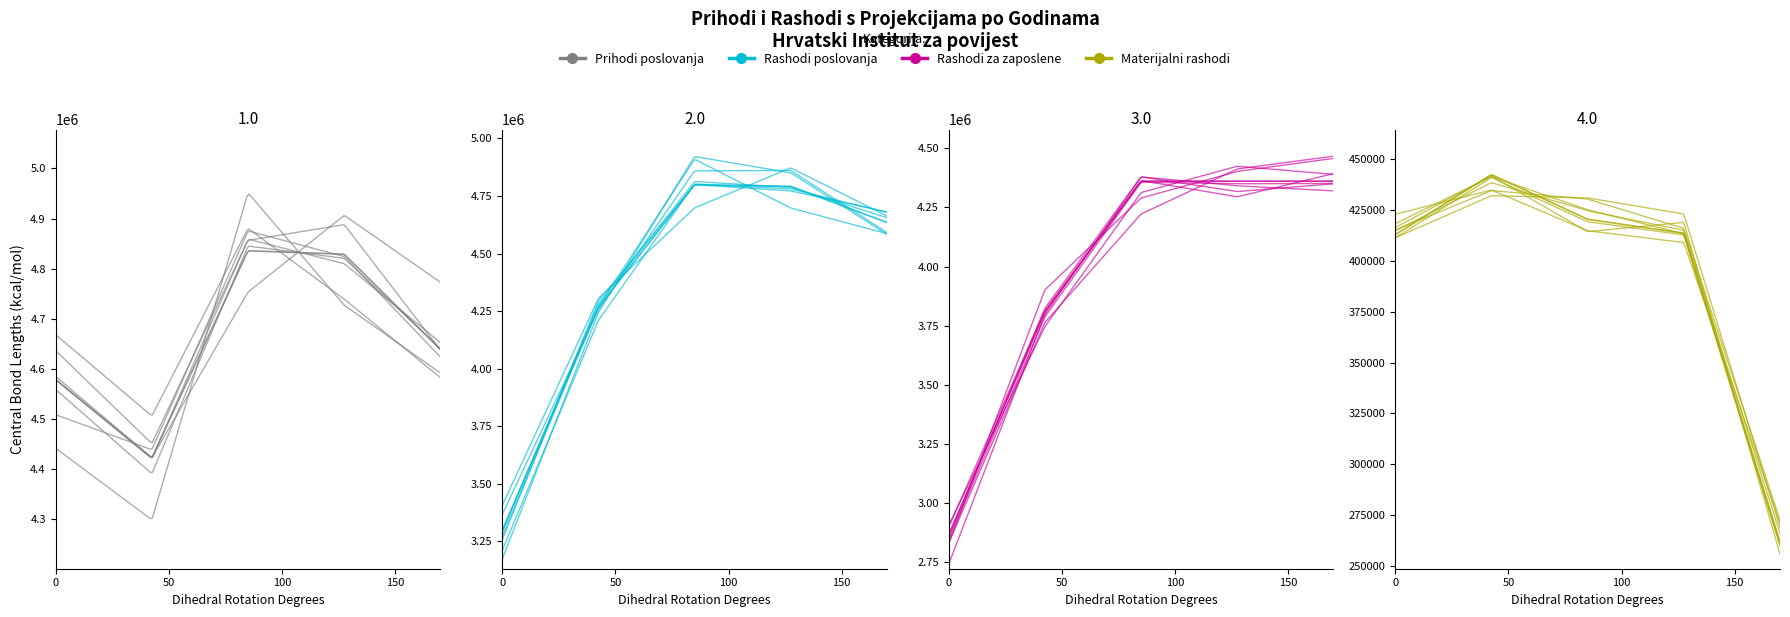

Reading left to right, transcribe all the data shown in this chart.

Prihodi poslovanja: IZVRŠENJE 2023.=4578908	TEKUĆI PLAN 2024.=4422654	PLAN 2025.=4835810	PROJEKCIJA 2026.=4828958	PROJEKCIJA 2027.=4638883
Rashodi poslovanja: IZVRŠENJE 2023.=3295604	TEKUĆI PLAN 2024.=4265904	PLAN 2025.=4798610	PROJEKCIJA 2026.=4791758	PROJEKCIJA 2027.=4634683
Rashodi za zaposlene: IZVRŠENJE 2023.=2866268	TEKUĆI PLAN 2024.=3808167	PLAN 2025.=4361414	PROJEKCIJA 2026.=4361414	PROJEKCIJA 2027.=4361414
Materijalni rashodi: IZVRŠENJE 2023.=412735	TEKUĆI PLAN 2024.=442239	PLAN 2025.=420316	PROJEKCIJA 2026.=413464	PROJEKCIJA 2027.=261889